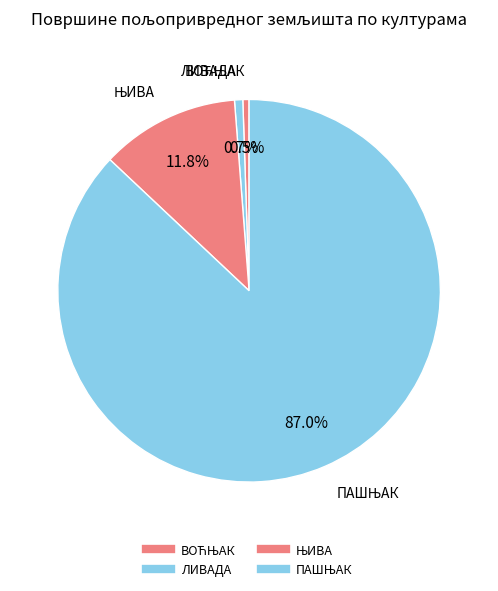

How much of the chart is everything except ЊИВА?

88.2%